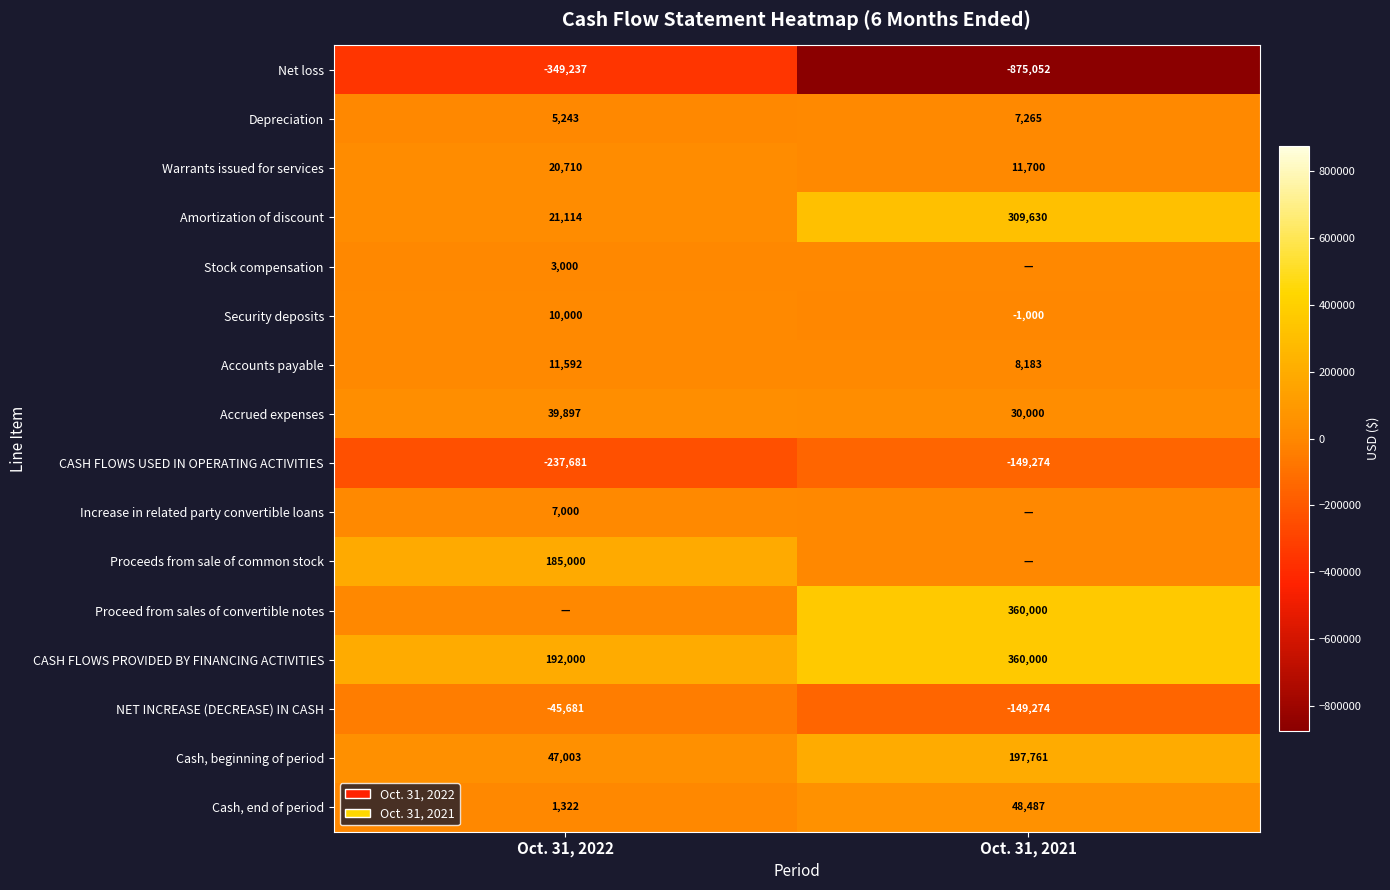

How many series are shown in this chart?

16